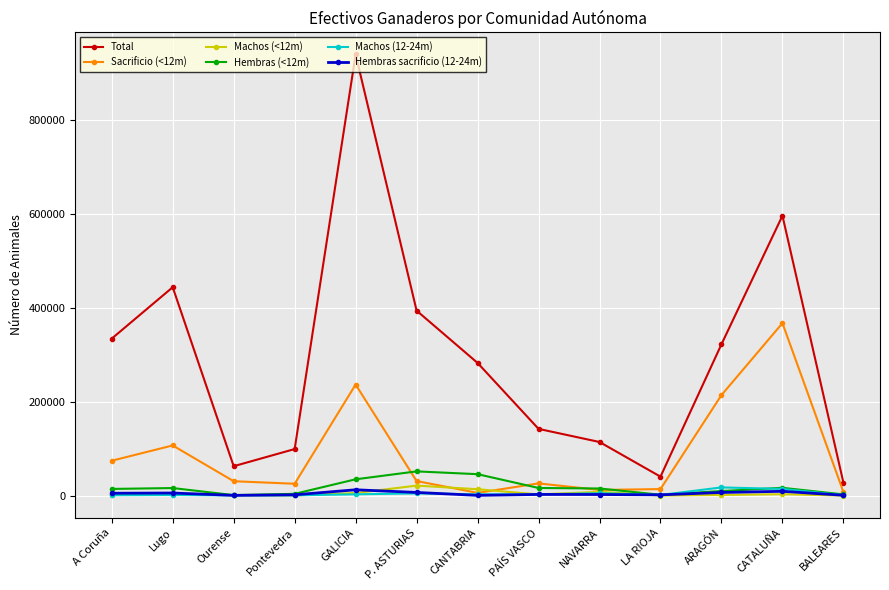

What is the approximate value of Machos (12-24m) at A Coruña?

680.0